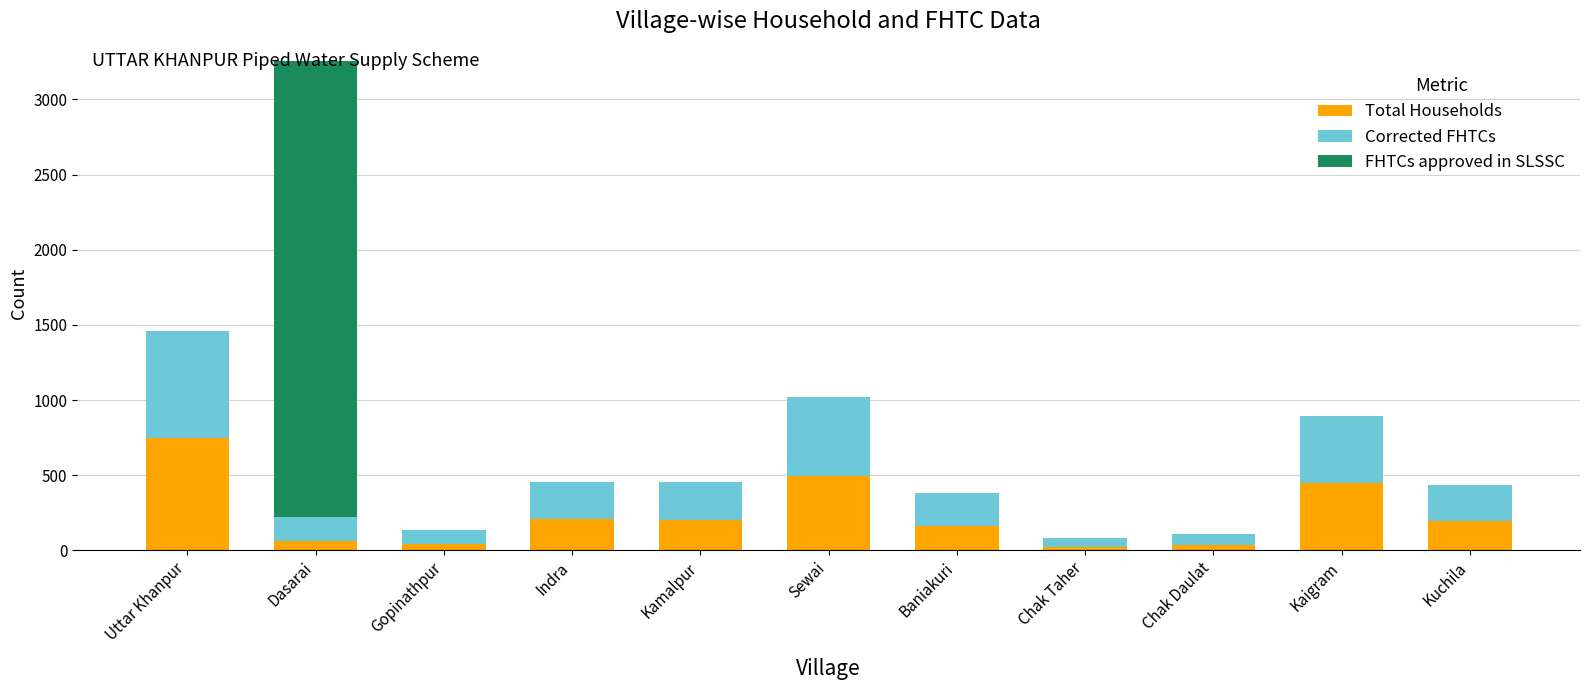

What is the total value across all series at Baniakuri?

382